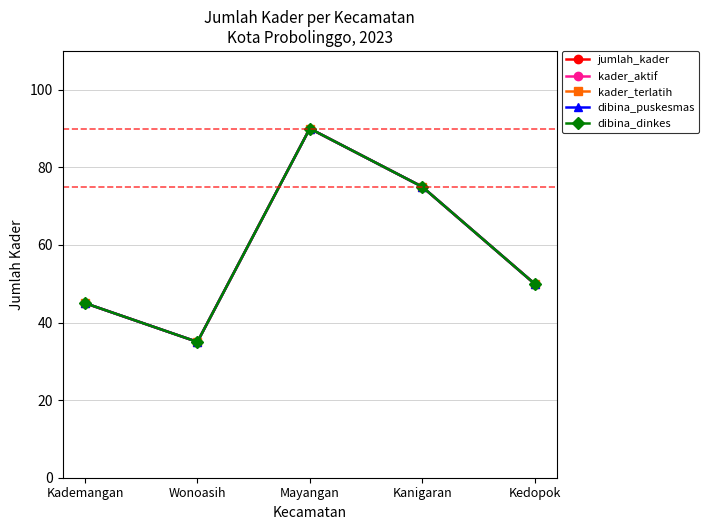

What position from the right is Kanigaran?

2